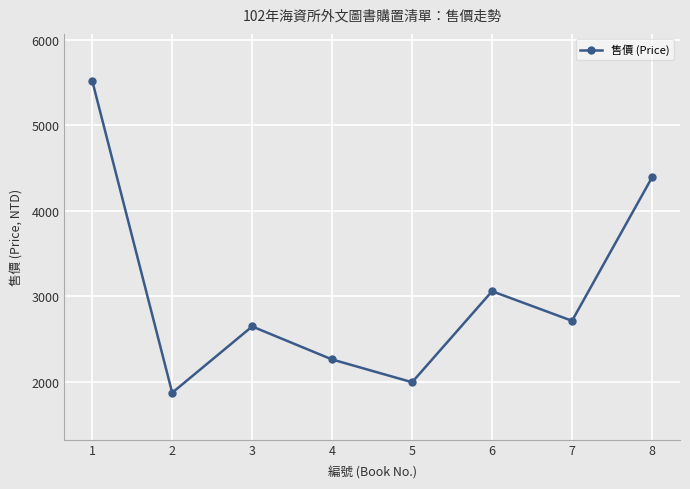

What is the difference between the maximum and minimum values?

3648